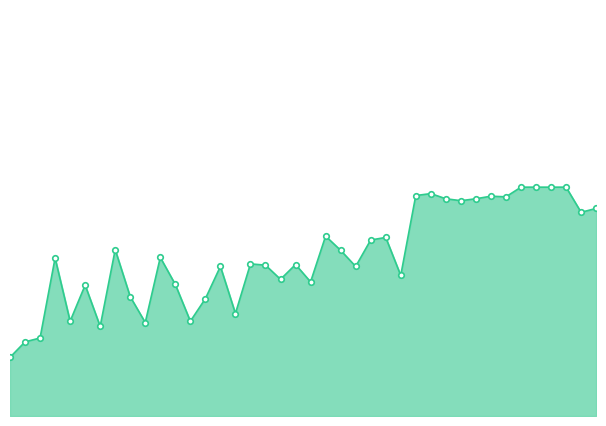

Read the value at 1.

0.2